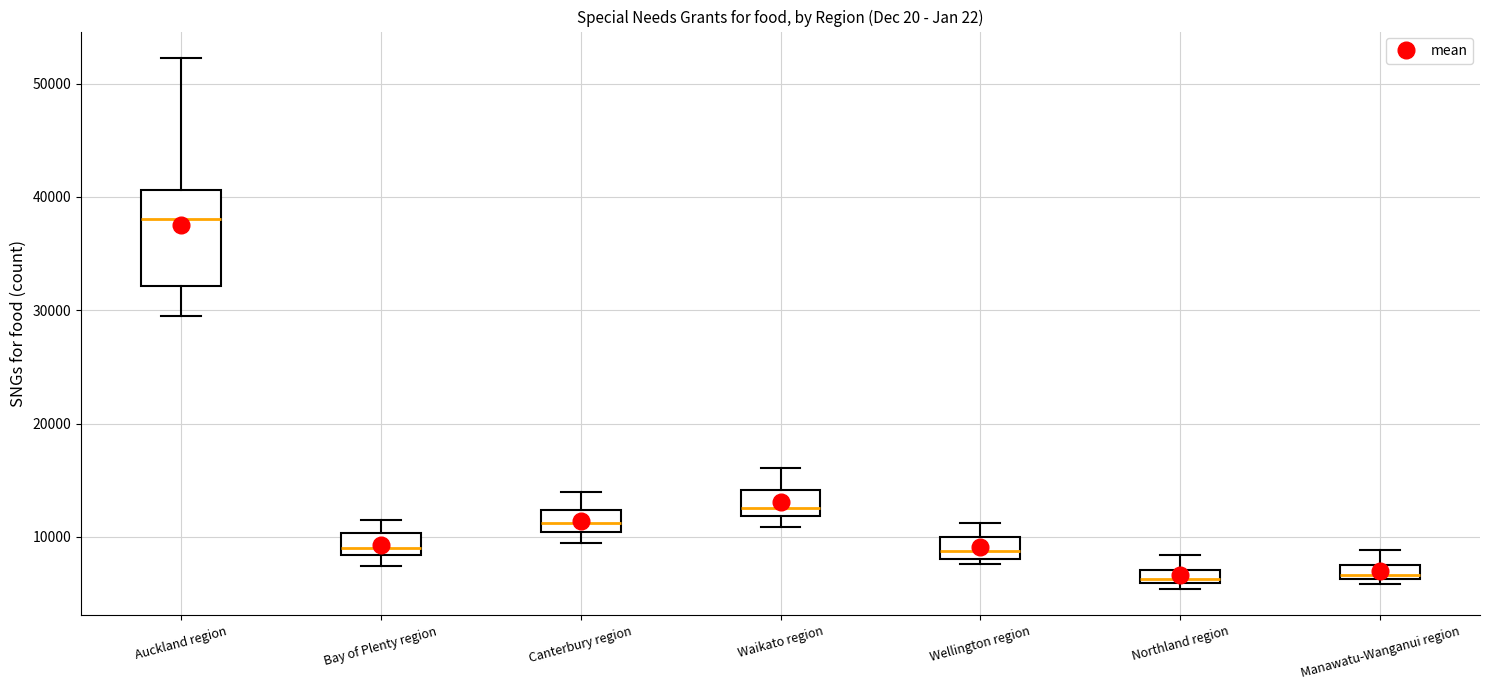

Comparing the boxes themselves (not the whiskers), which one is the tallest?

Auckland region